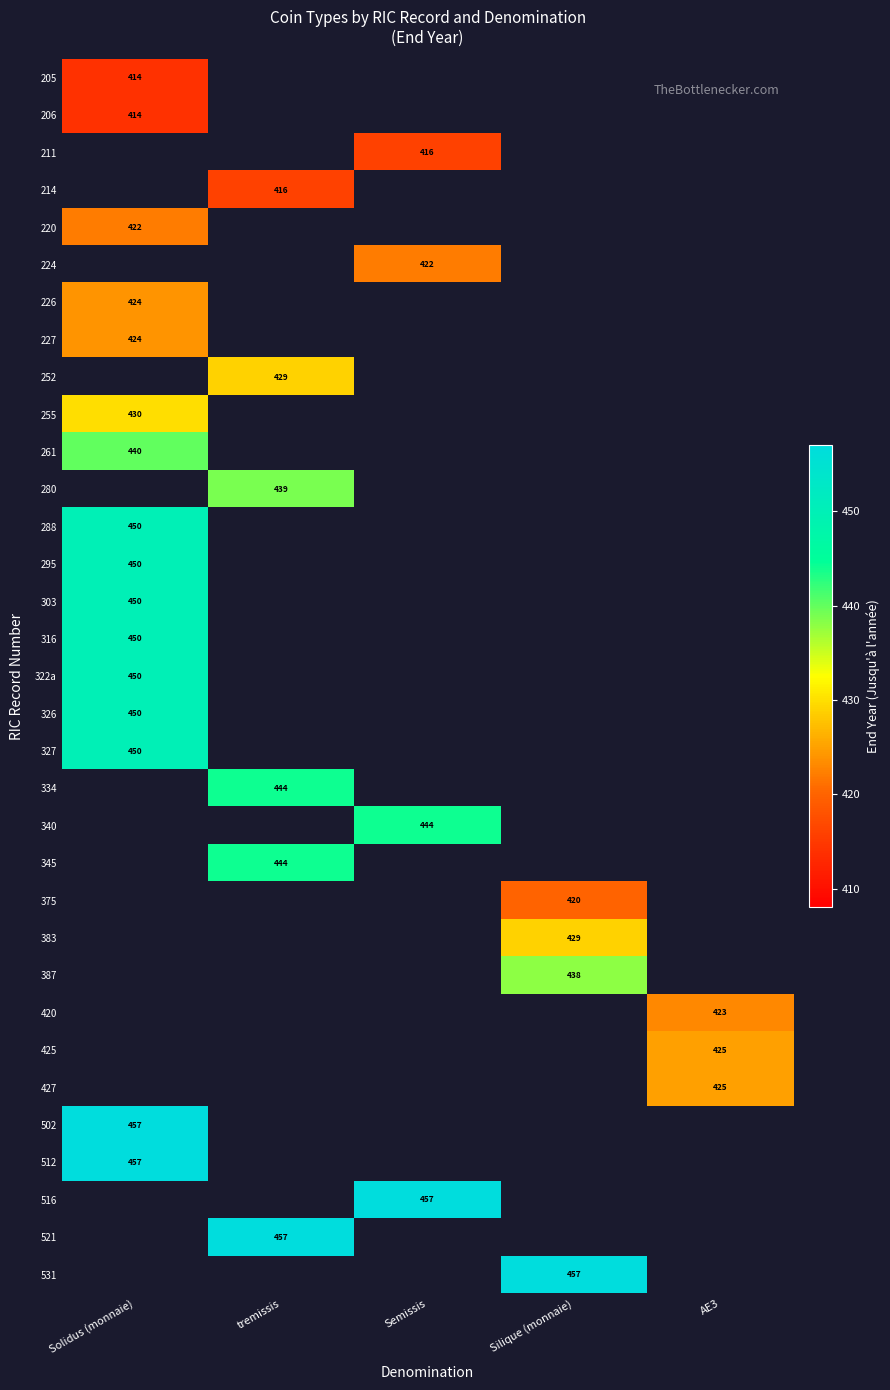

The value of 516 at Semissis is 457. True or false?

True